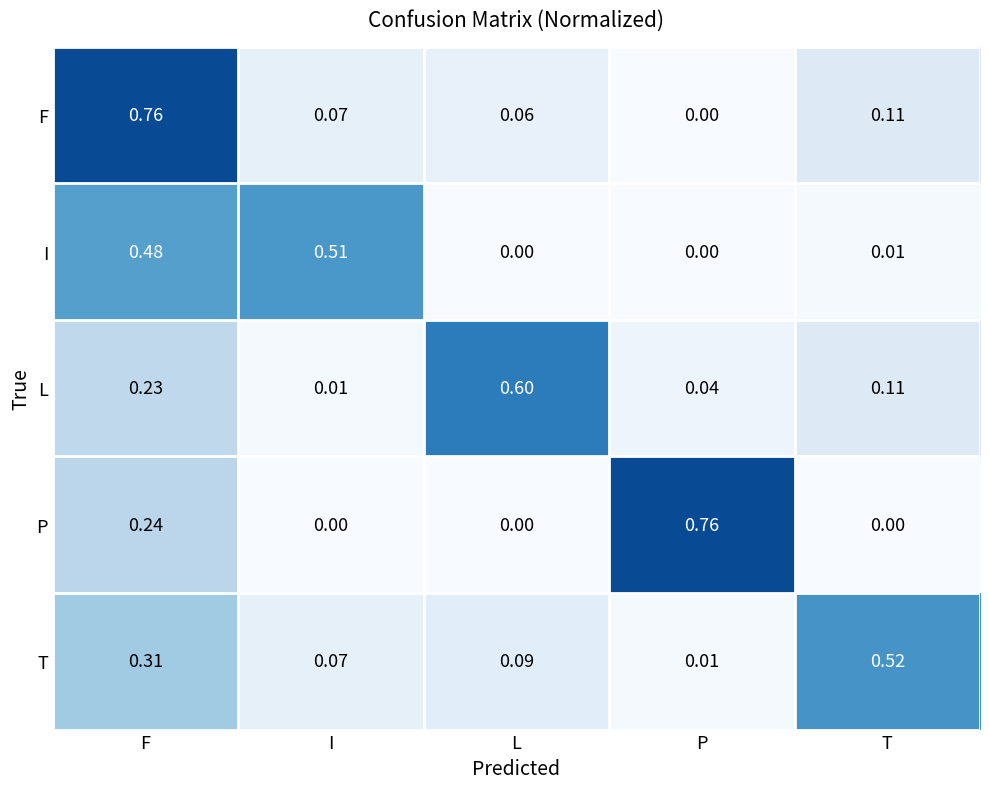

Where is L nearest to the value 0?

I